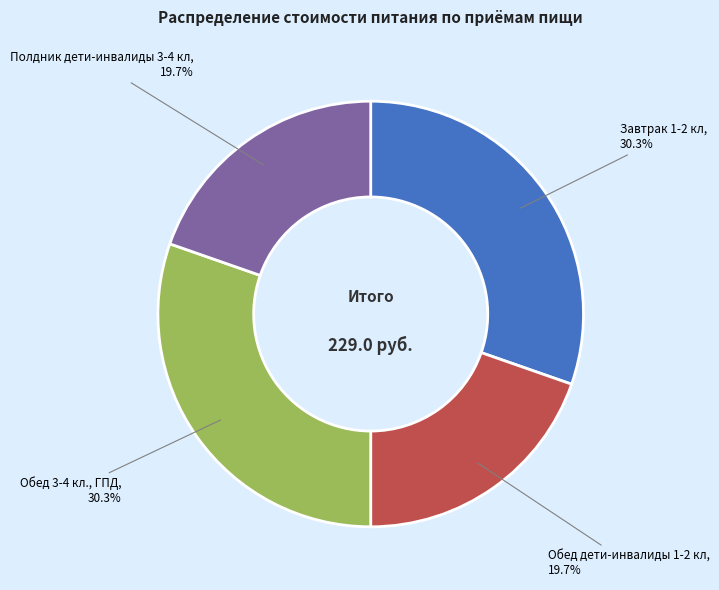

Does any single category account for the majority?

No